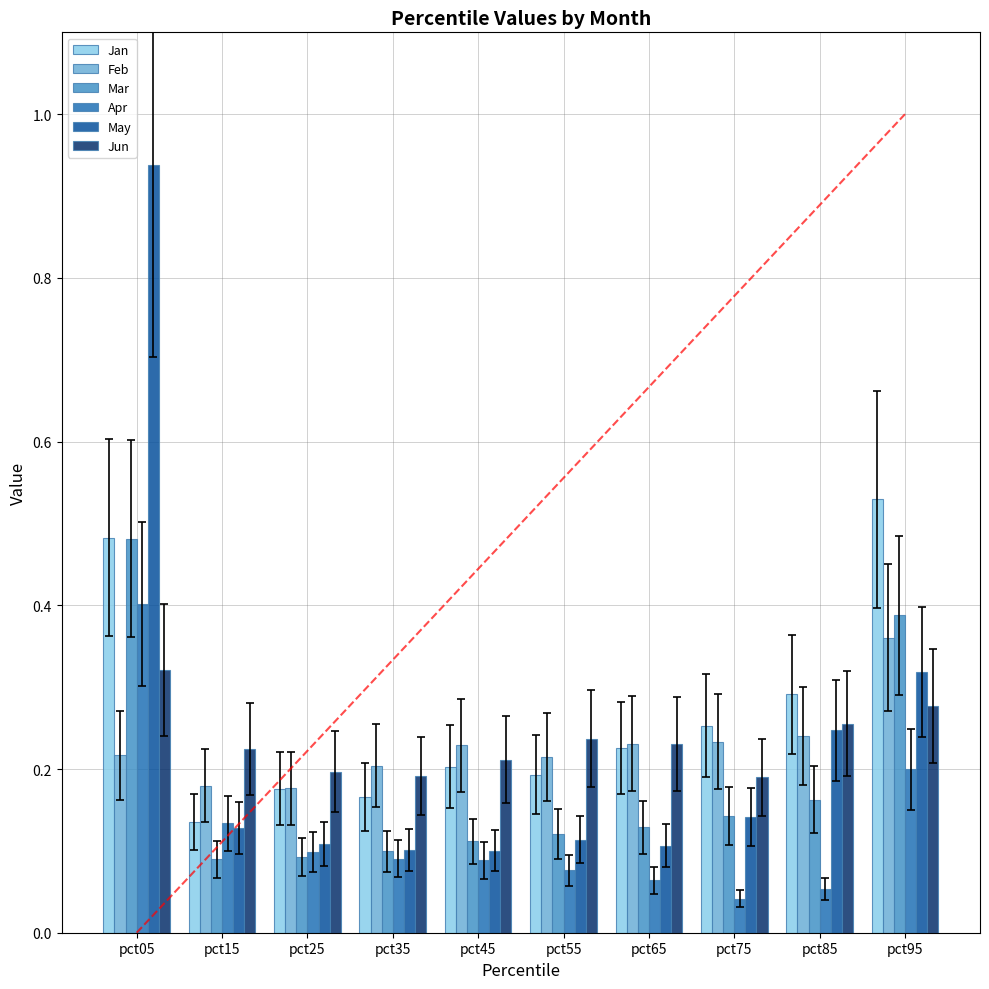

At which label is Apr closest to 0?

pct75